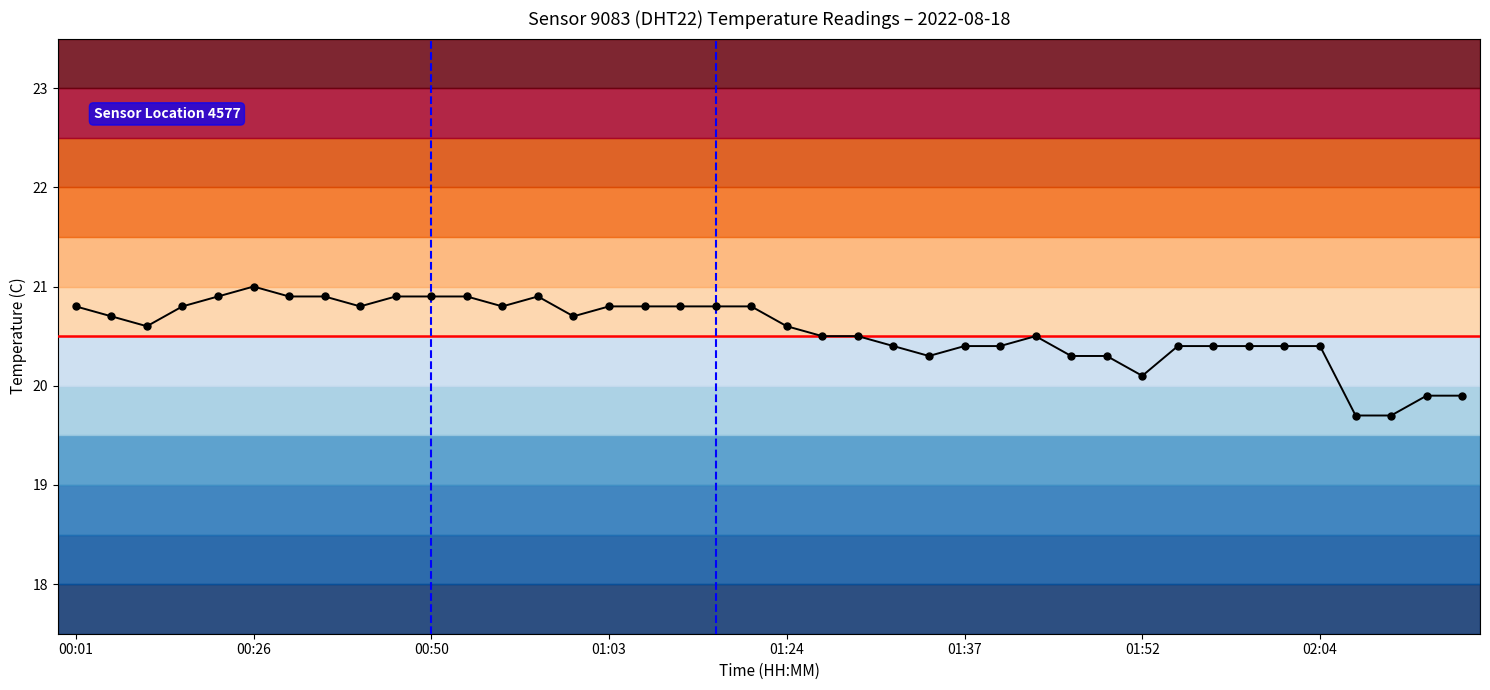

What is the difference between the maximum and second lowest values?

1.3